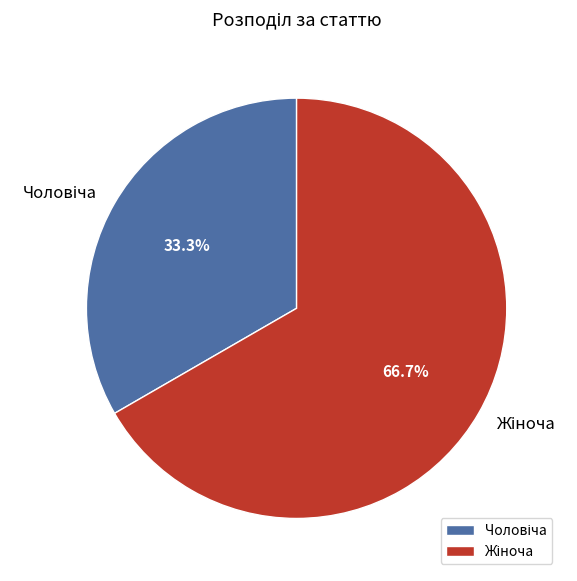

What is the change in value from Чоловіча to Жіноча?

+1